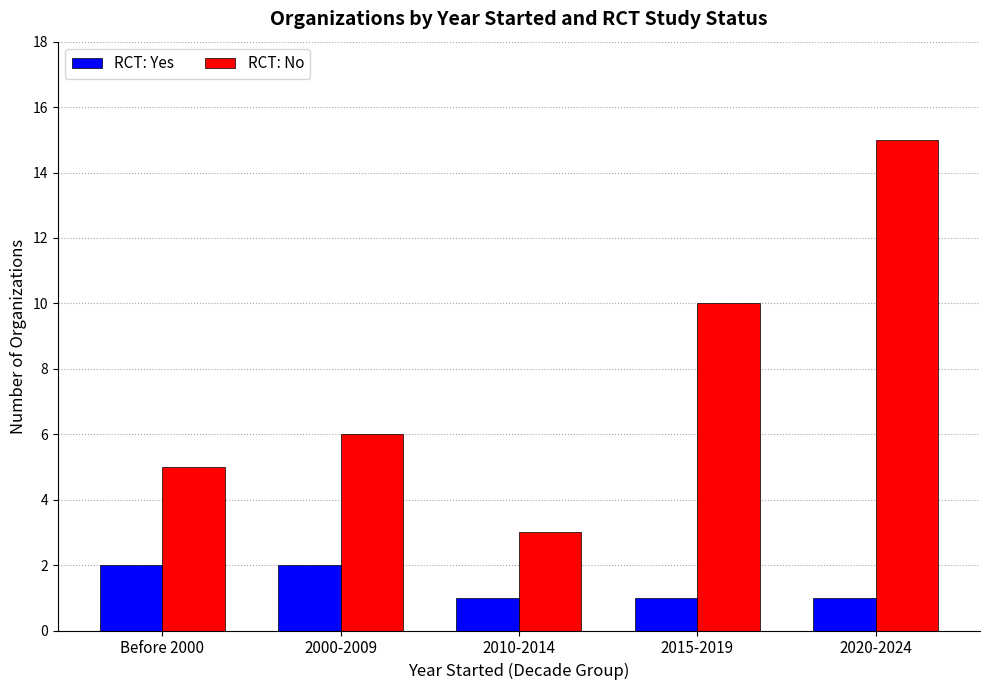

Which series has the widest spread of values?

RCT: No